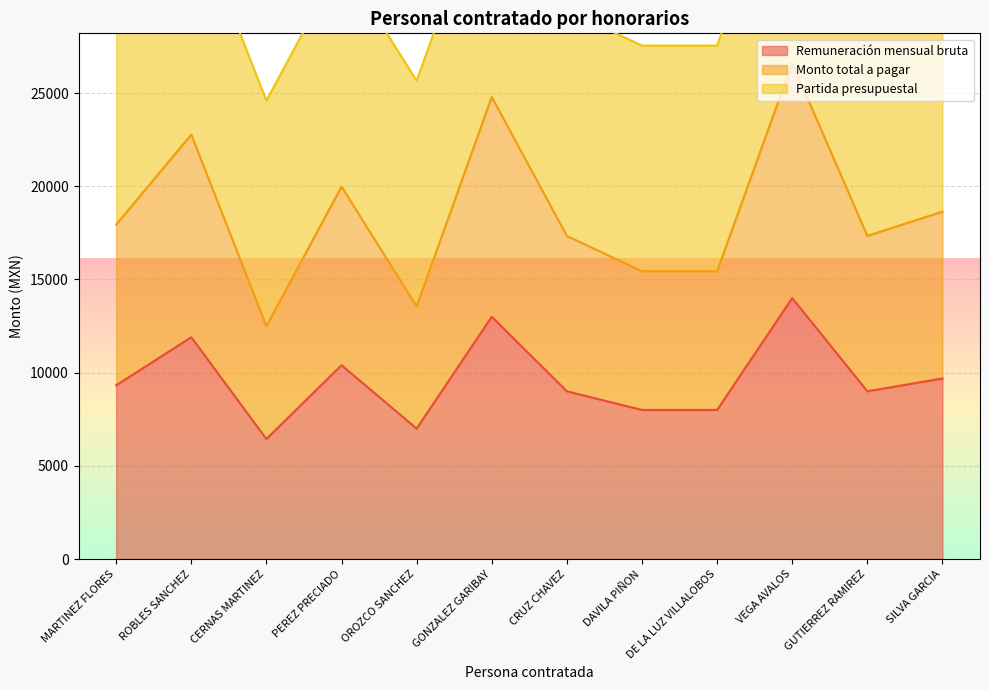

True or false: Monto total a pagar has a value of 15442.6 at DAVILA PIÑON.

True